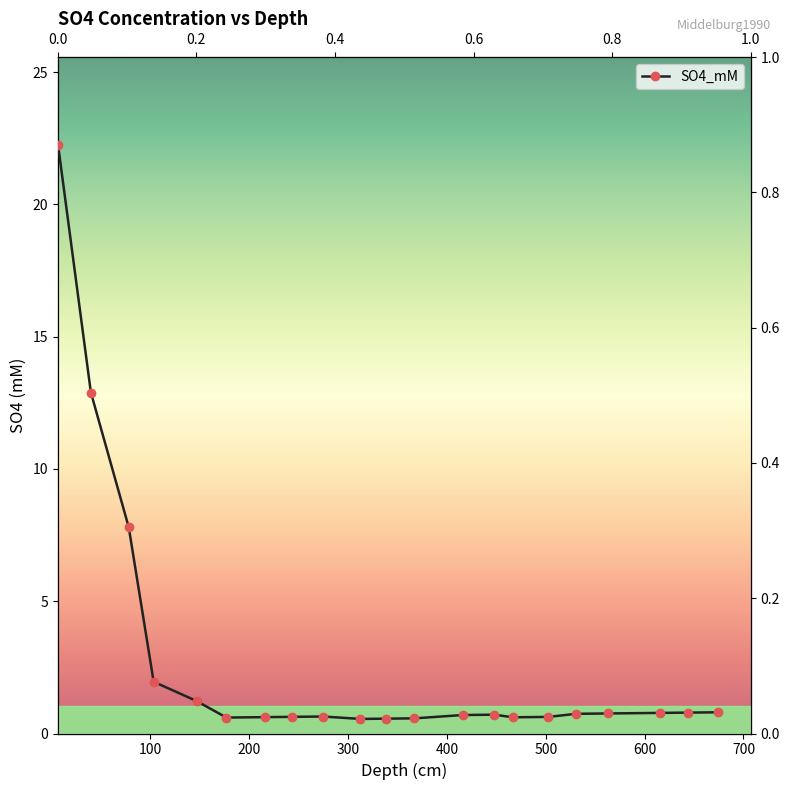

Which has a higher value, 673.8156 or 274.75677?

673.8156